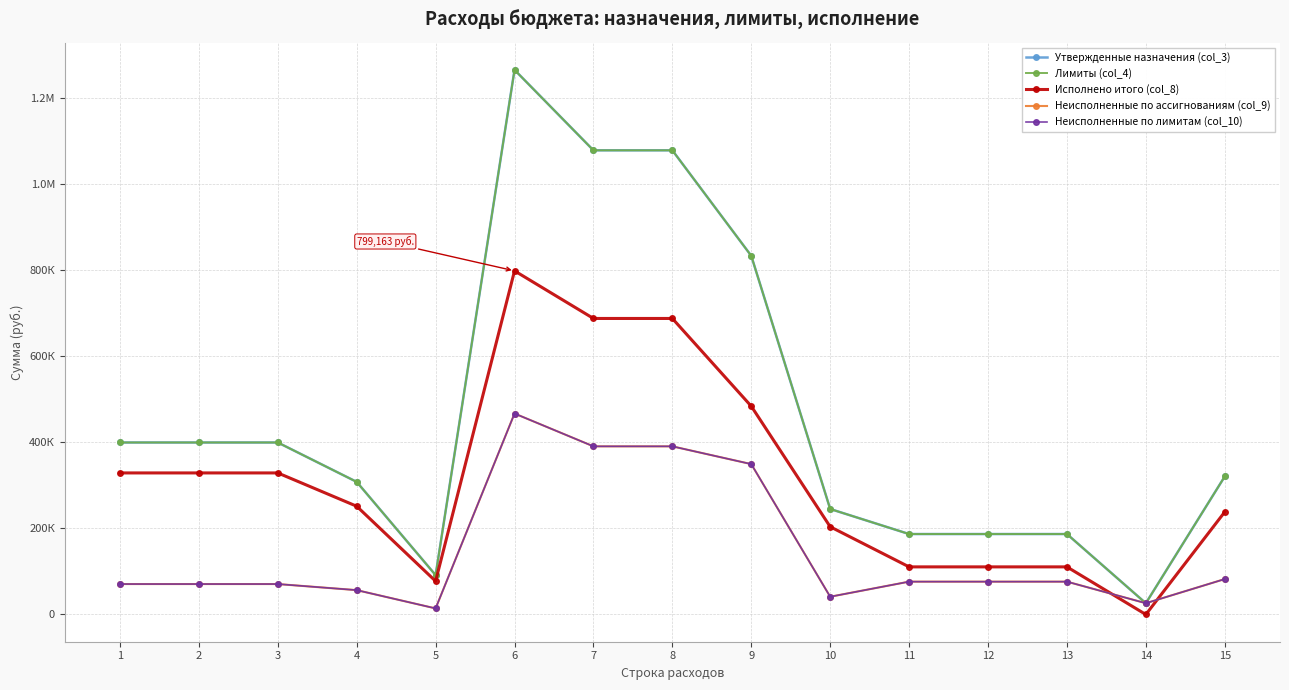

Reading left to right, extract all data points from this chart.

Утвержденные назначения (col_3): 400000.0	400000.0	400000.0	308400.0	91600.0	1266564.2	1079464.2	1079464.2	834114.2	245350.0	187100.0	187100.0	187100.0	26206.0	320935.8
Лимиты (col_4): 400000.0	400000.0	400000.0	308400.0	91600.0	1266564.2	1079464.2	1079464.2	834114.2	245350.0	187100.0	187100.0	187100.0	26206.0	320935.8
Исполнено итого (col_8): 329211.4	329211.4	329211.4	251745.2	77466.2	799162.6	688436.2	688436.2	484382.4	204053.8	110726.4	110726.4	110726.4	0.0	238560.8
Неисполненные по ассигнованиям (col_9): 70788.6	70788.6	70788.6	56654.8	14133.8	467401.6	391028.0	391028.0	349731.8	41296.2	76373.6	76373.6	76373.6	26206.0	82375.0
Неисполненные по лимитам (col_10): 70788.6	70788.6	70788.6	56654.8	14133.8	467401.6	391028.0	391028.0	349731.8	41296.2	76373.6	76373.6	76373.6	26206.0	82375.0